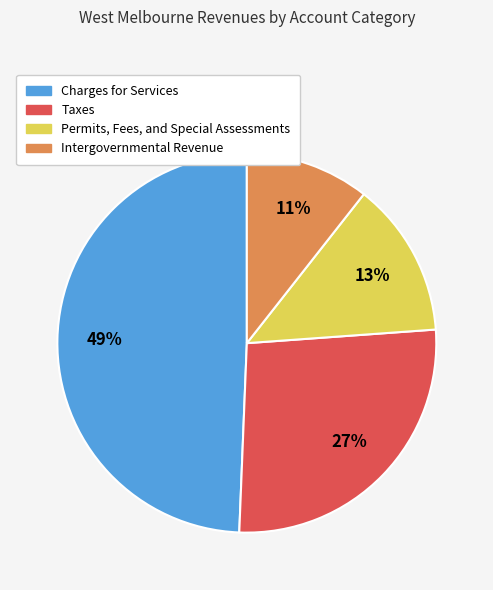

Is there any slice that represents more than half of the pie?

No